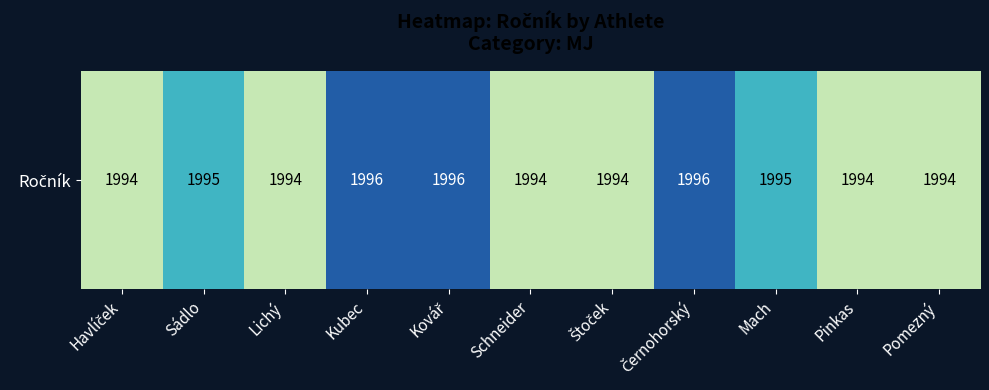

The chart shows a value of 1994 at Štoček. True or false?

True